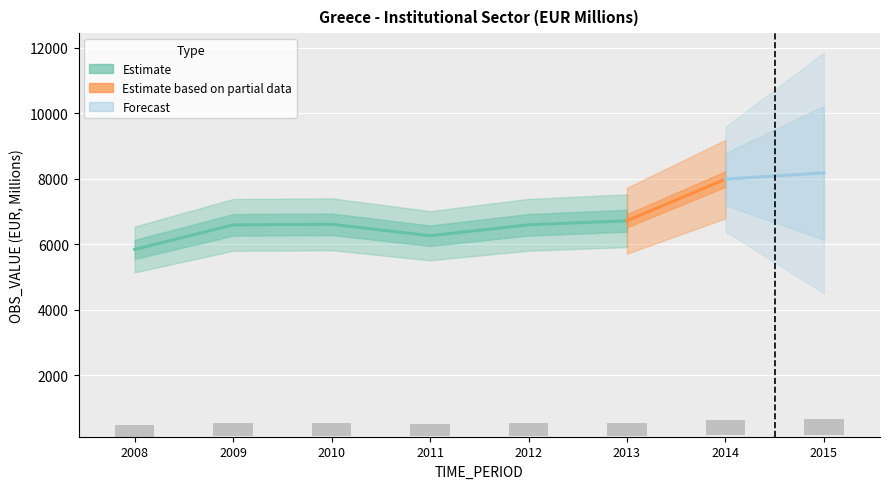

Is it true that the value at 2012 is 645.4?

False